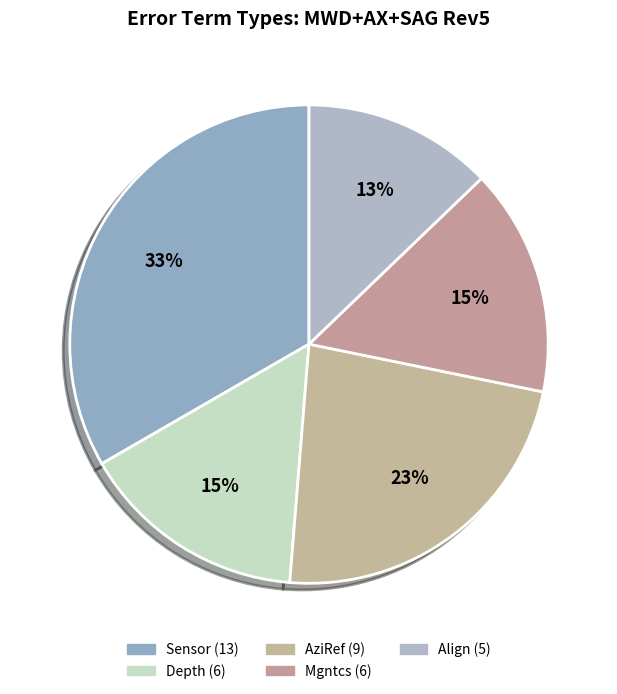

To the nearest percent, what percentage of the pie is Sensor?

33%